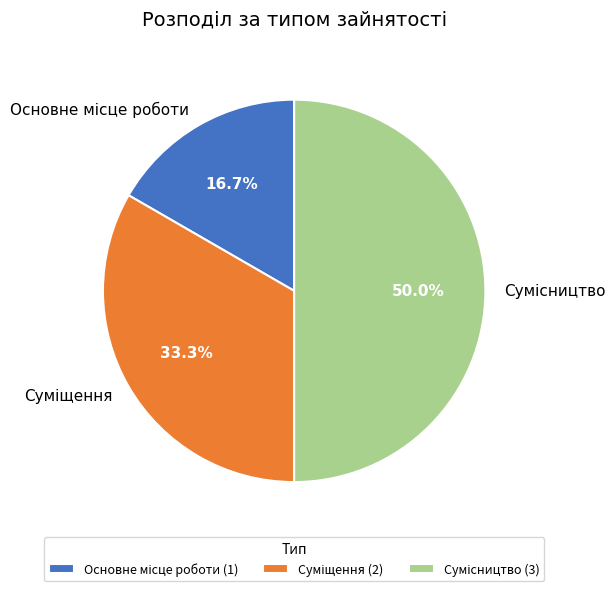

How many segments does this pie chart have?

3